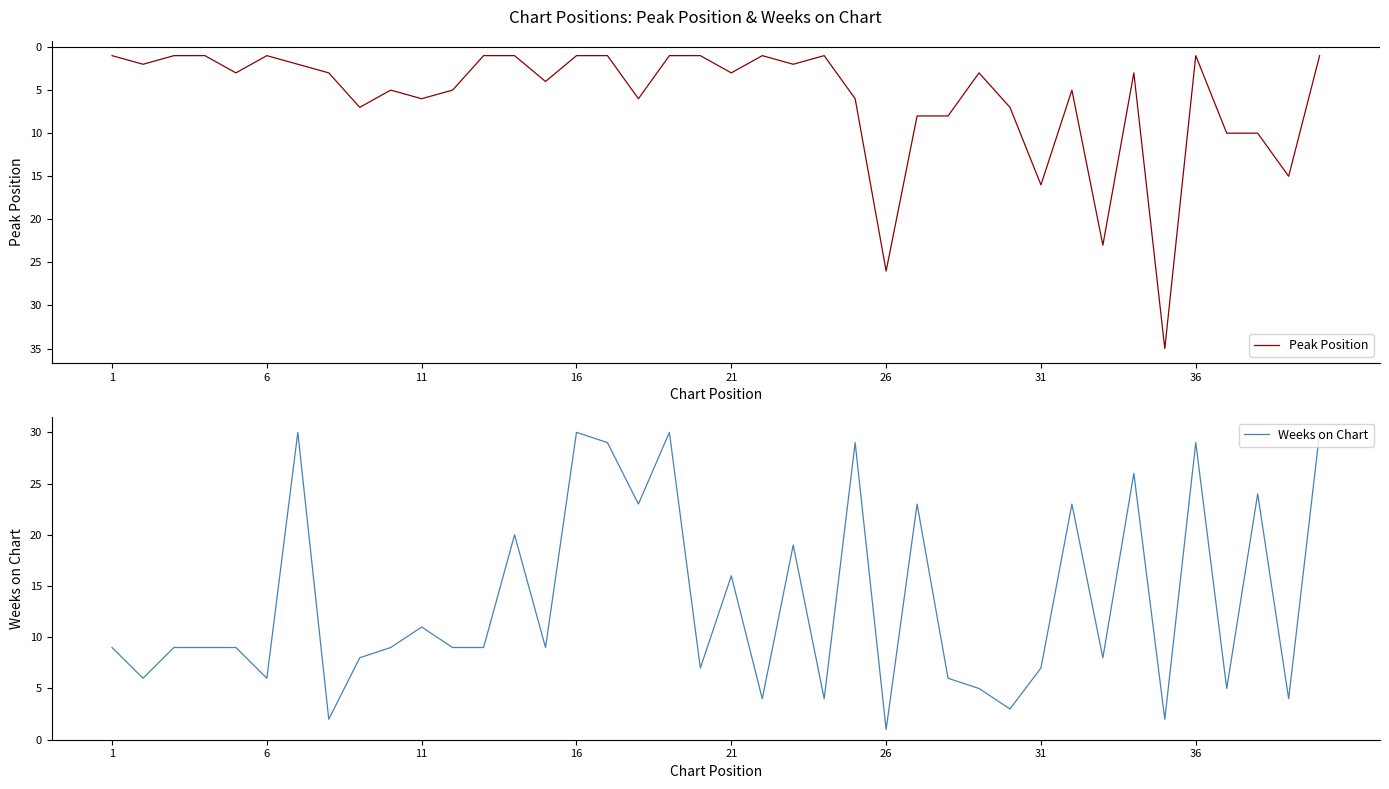

Where is Peak Position nearest to the value 18?

31